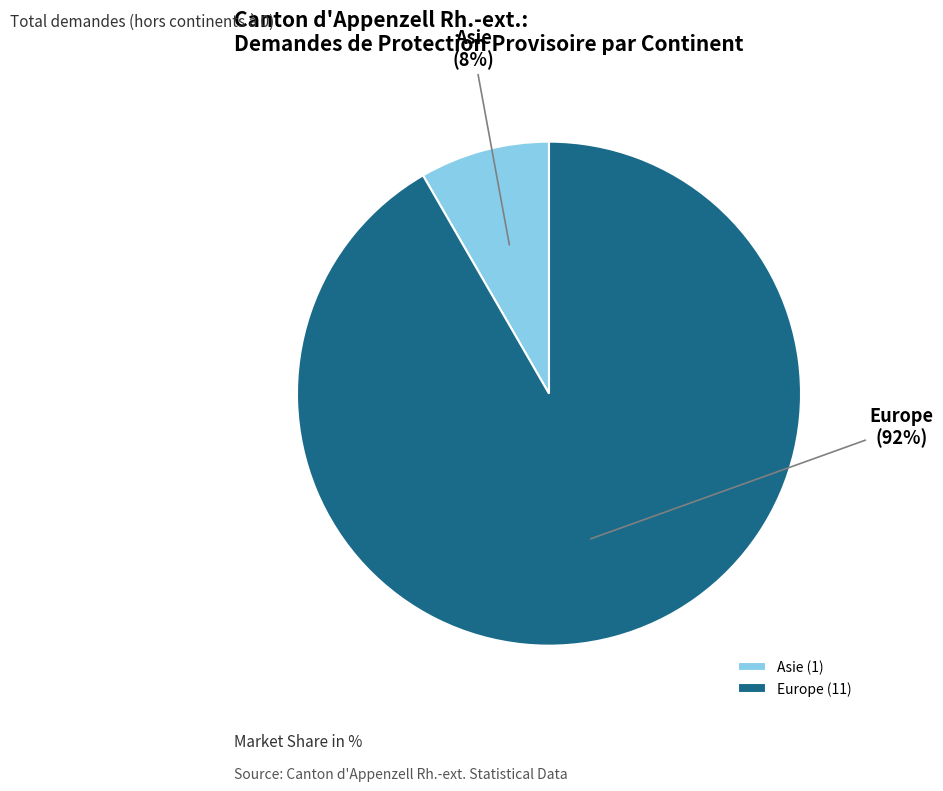

To the nearest percent, what is the average slice percentage?

50%